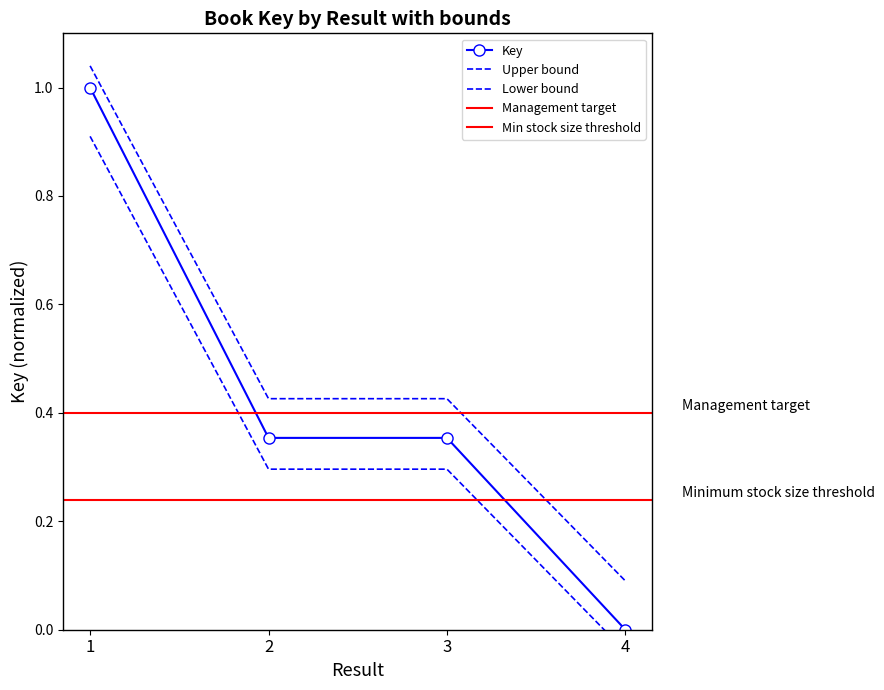

List the labels in order of value, smallest first.

4, 3, 2, 1